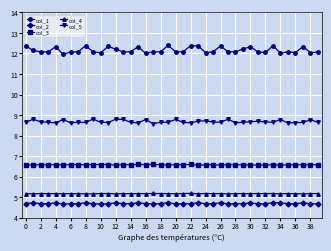

How many col_3 values are between 6 and 7?

40